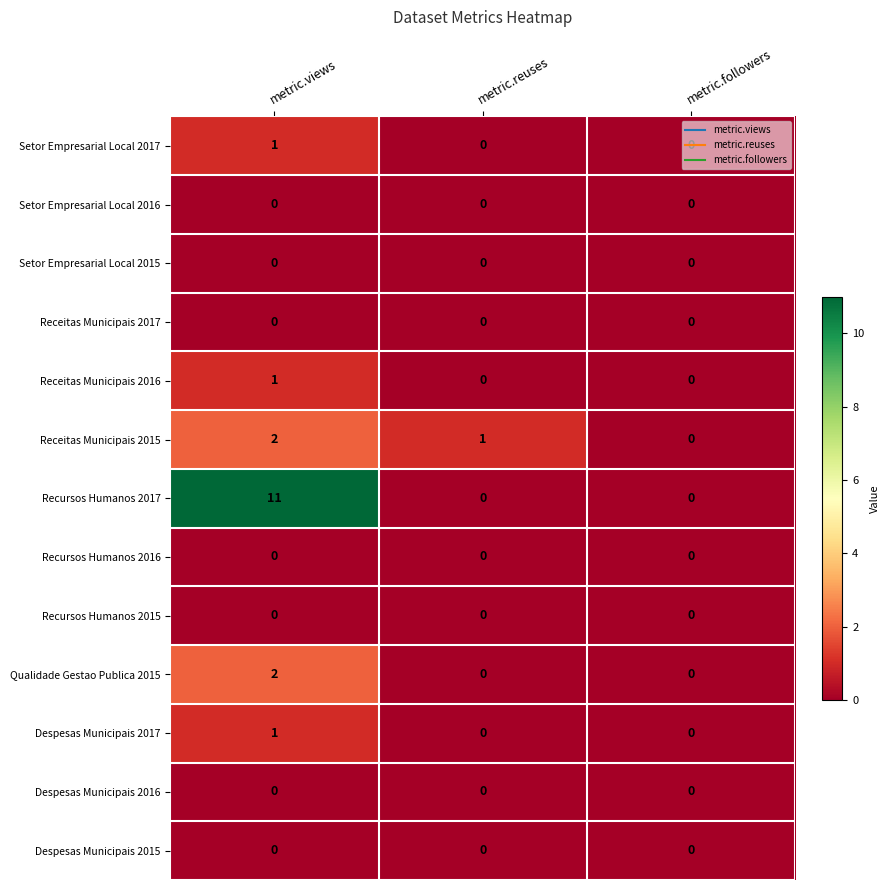

The value of Receitas Municipais 2017 at metric.views is 0. True or false?

True